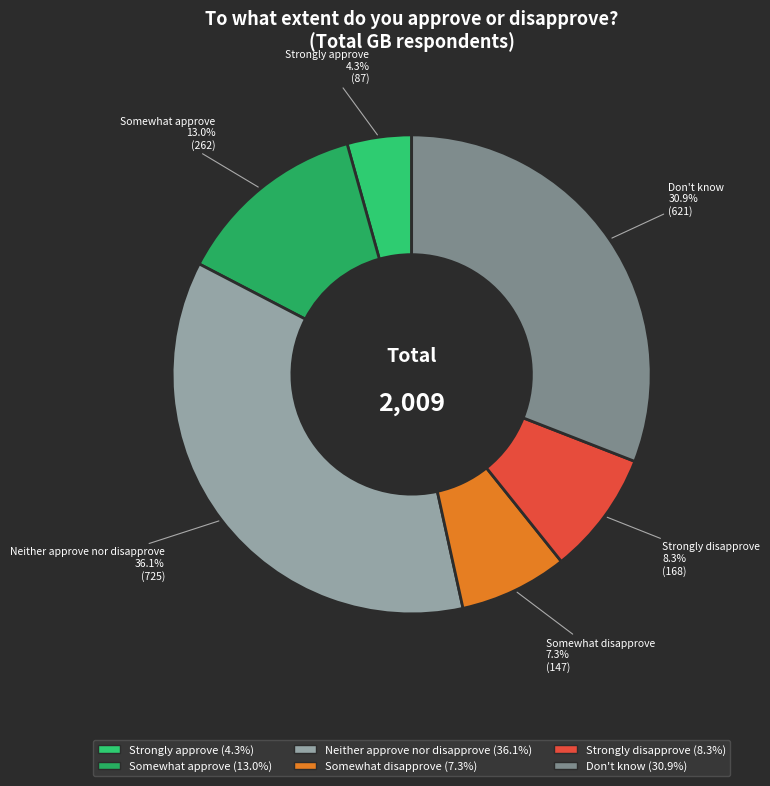

Is the sum of Don't know and Neither approve nor disapprove greater than half?

Yes